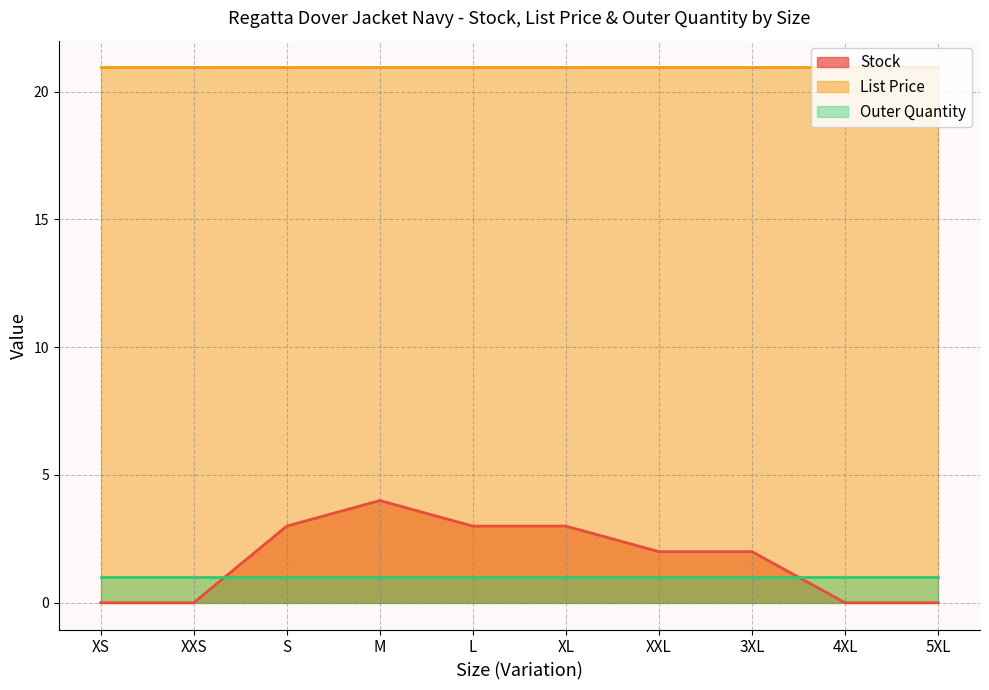

List the labels in order of Outer Quantity value, largest first.

XS, XXS, S, M, L, XL, XXL, 3XL, 4XL, 5XL